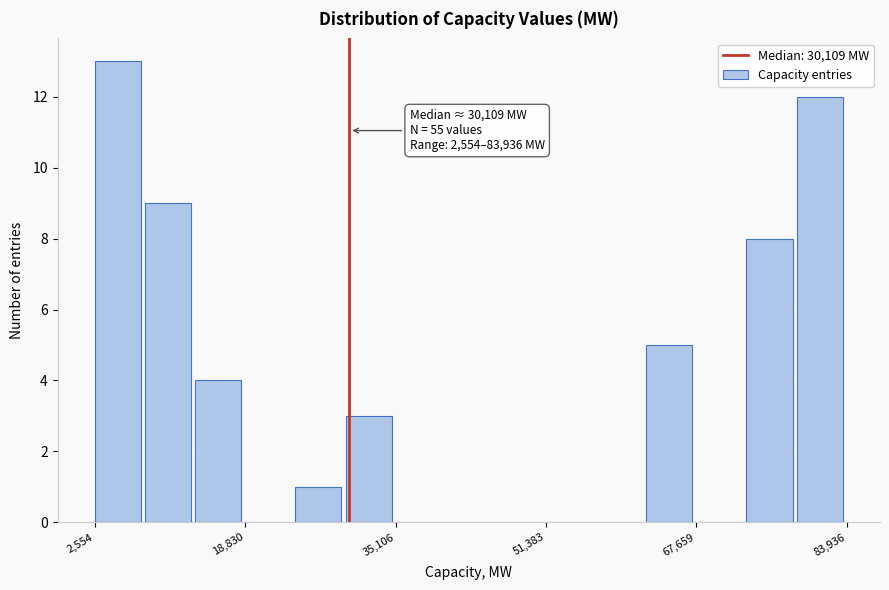

Read against the x-axis, roughly where is the centre of the tallest bar?

6000